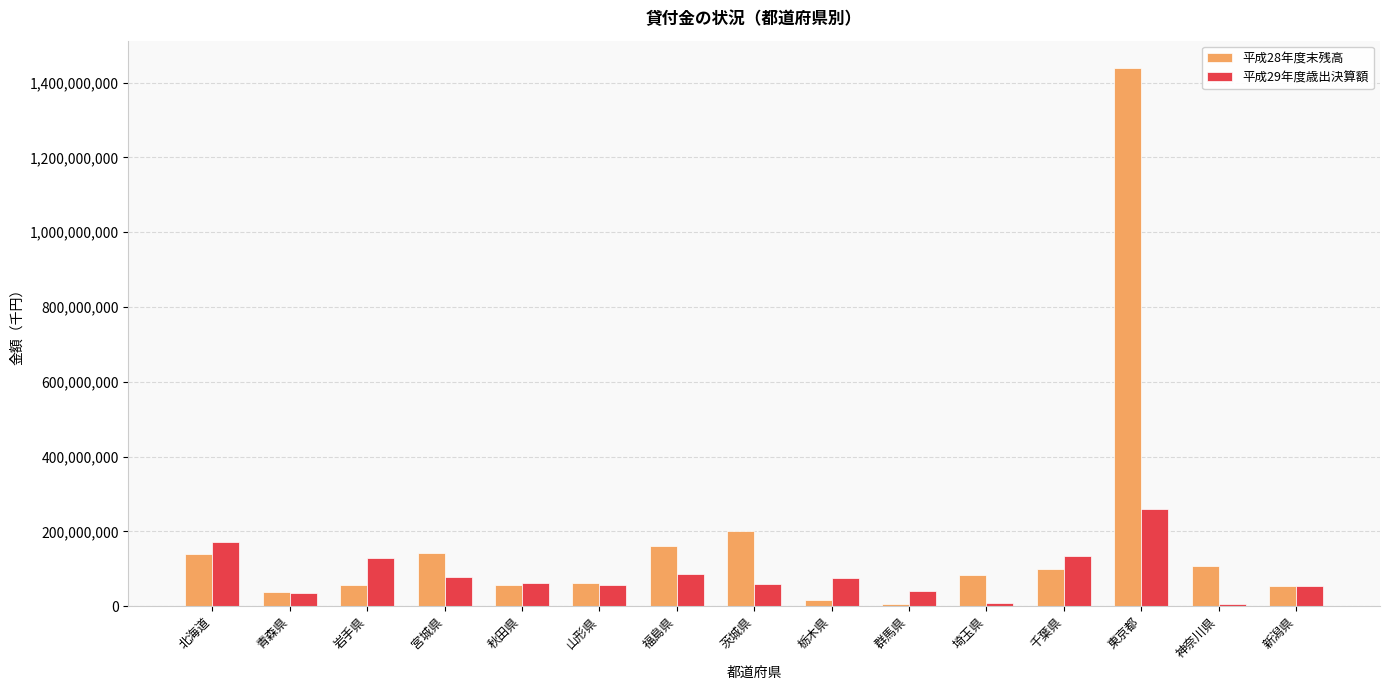

What is the total value across all series at 栃木県?

90912307